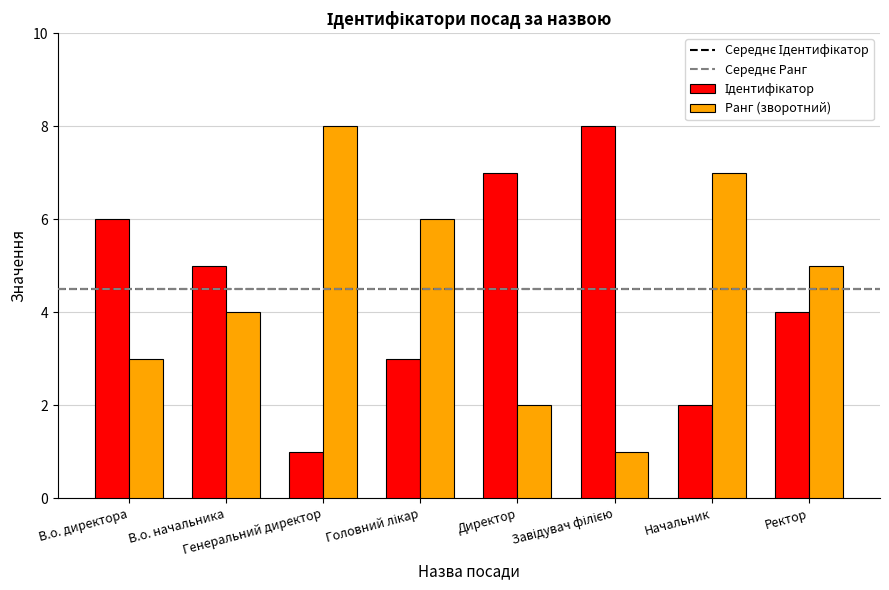

What is the difference between the second highest and second lowest values in the Ранг (зворотний) series?

5